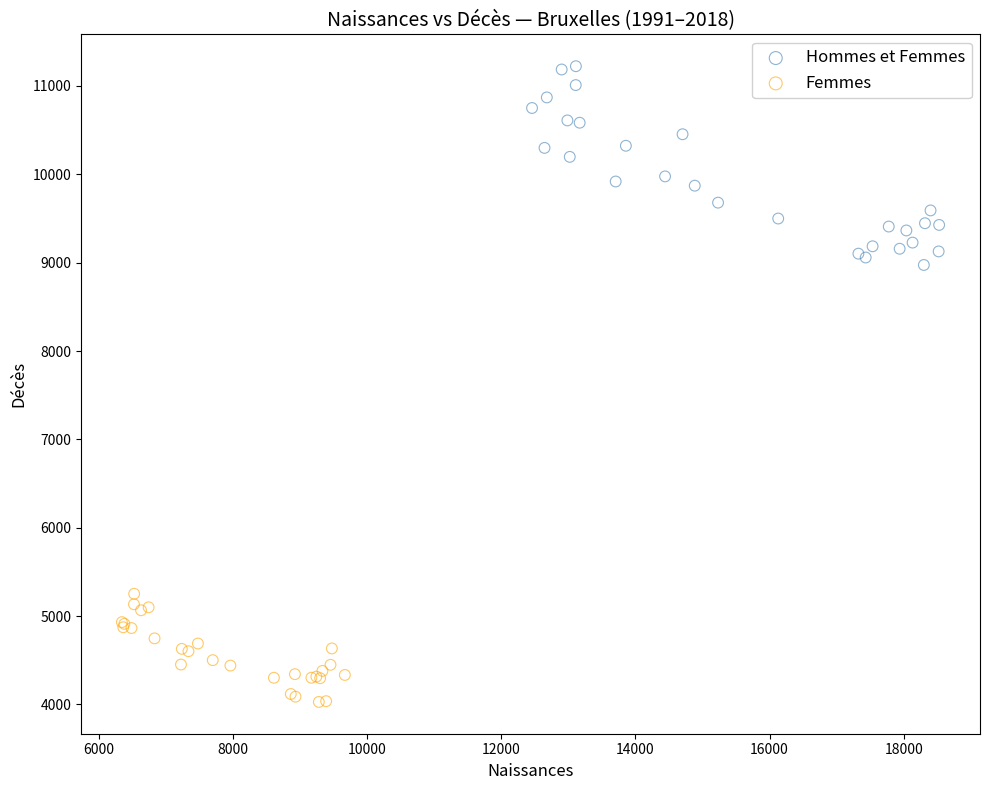

Which series has the widest spread of Y values?

Hommes et Femmes